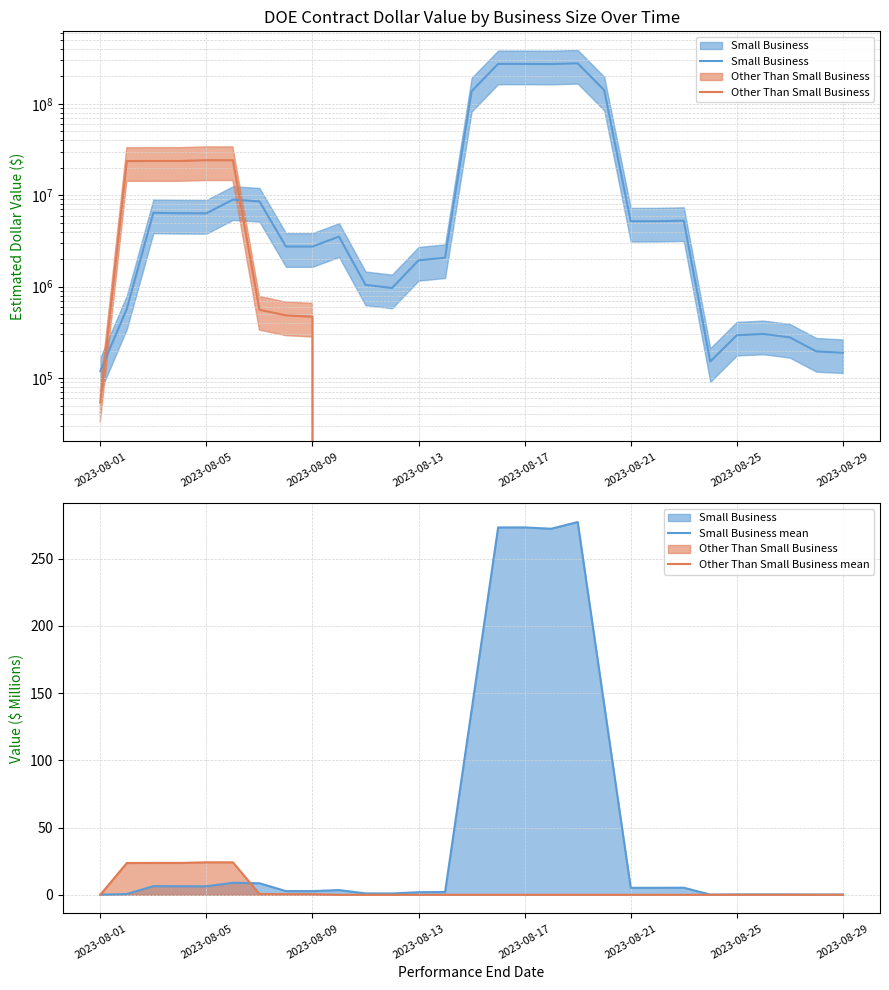

True or false: Small Business mean and Small Business cross at least once.

False